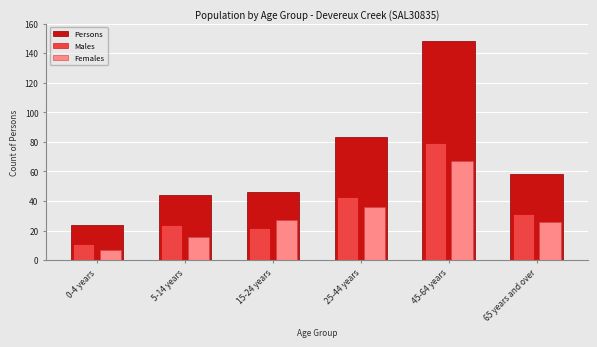

Reading left to right, what are all the values shown in this chart?

Persons: 24	44	46	83	148	58
Males: 11	24	22	43	79	31
Females: 7	16	27	36	67	26